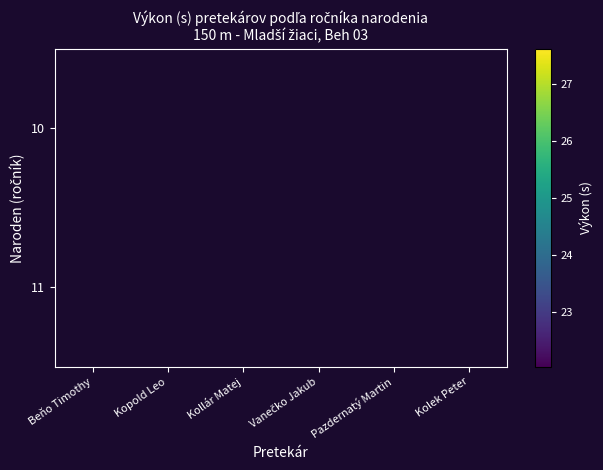

What is the smallest value displayed?

22.0